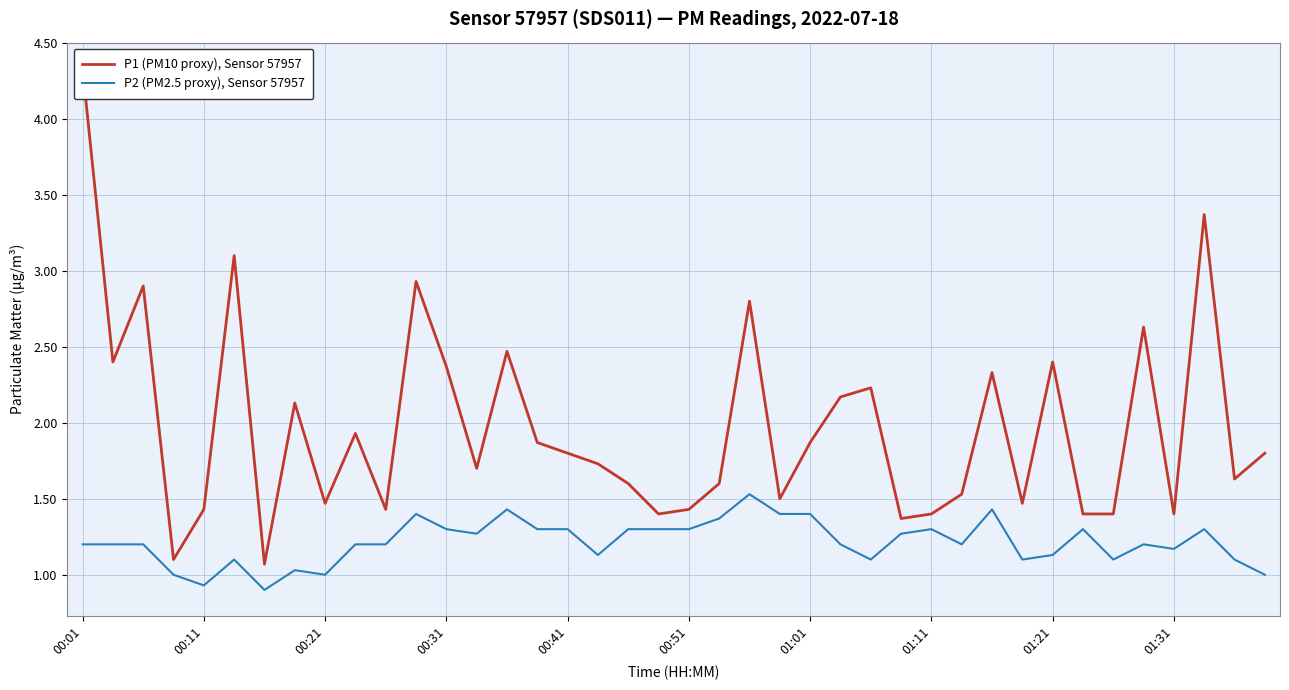

Which series changed the most between 00:01 and 14?

P1 (PM10 proxy), Sensor 57957